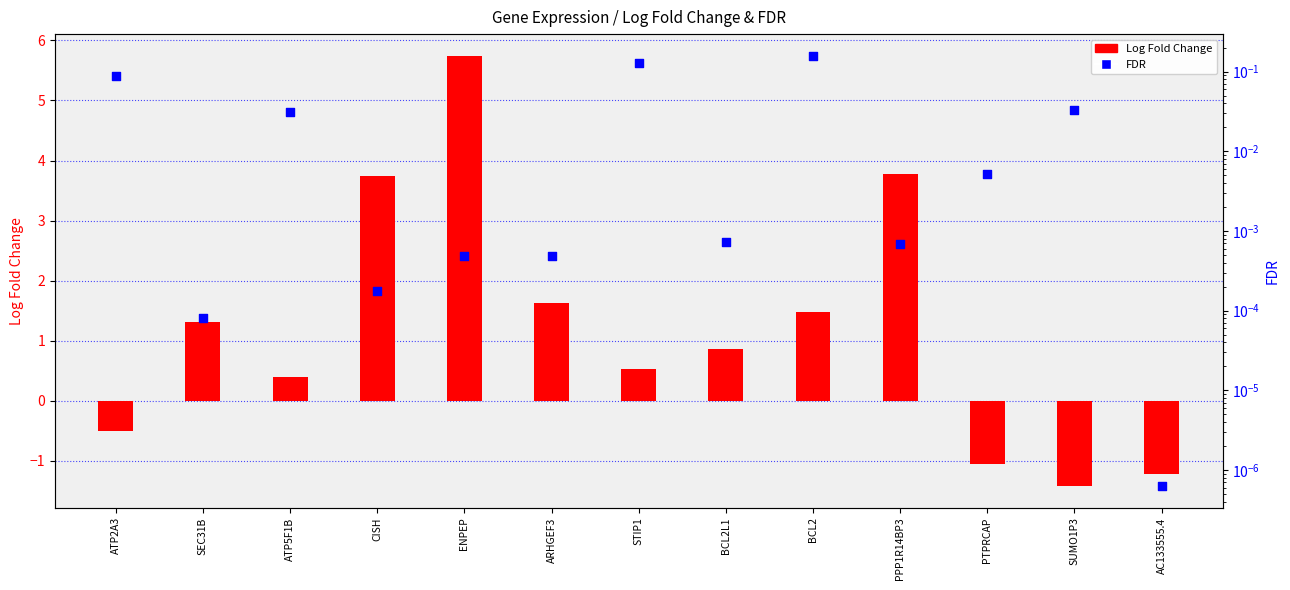

Which series has the widest spread of Y values?

Log Fold Change